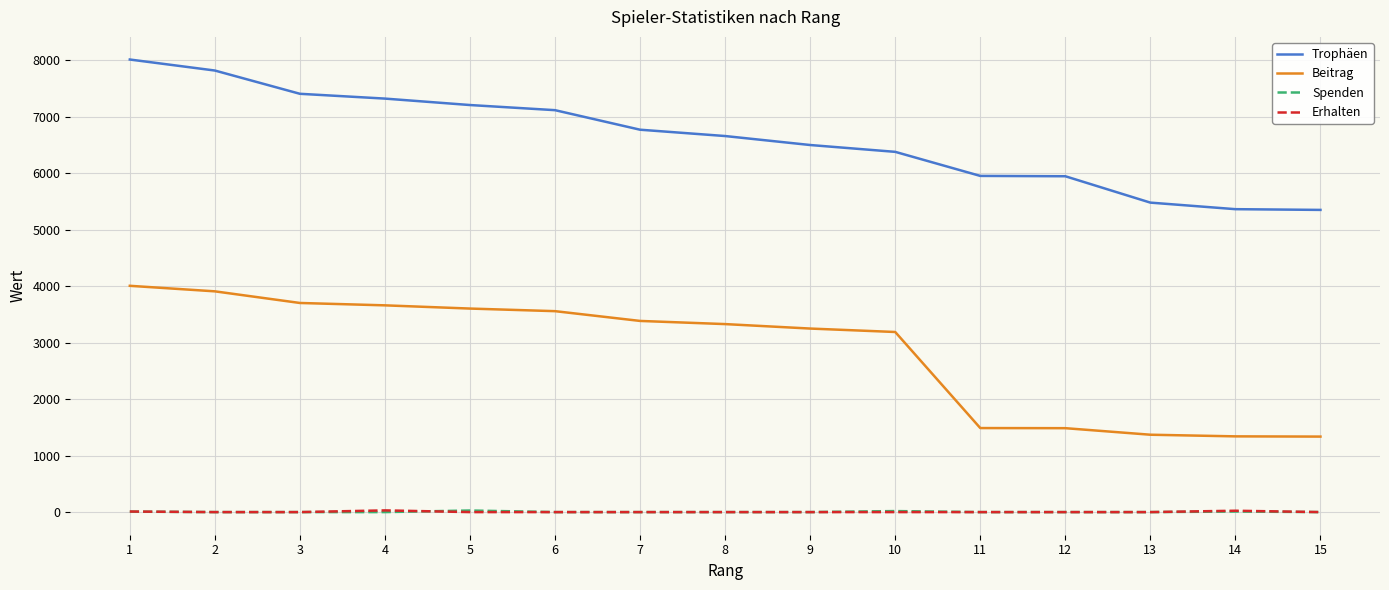

True or false: Spenden and Beitrag cross at least once.

False